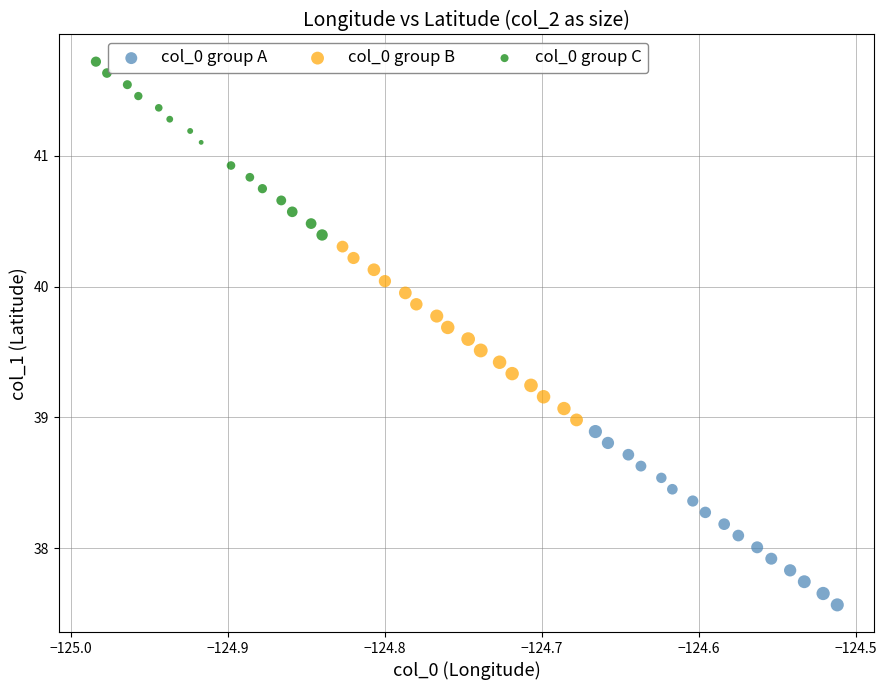

Which series reaches the maximum Y coordinate?

col_0 group C